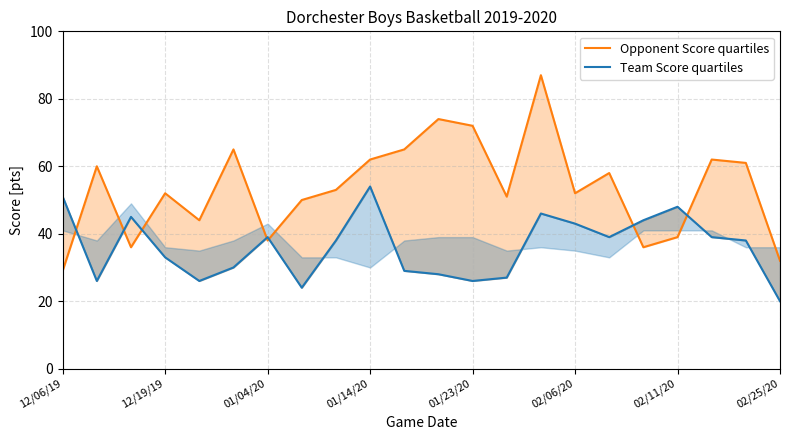

At which category is the sum across all series the highest?

14